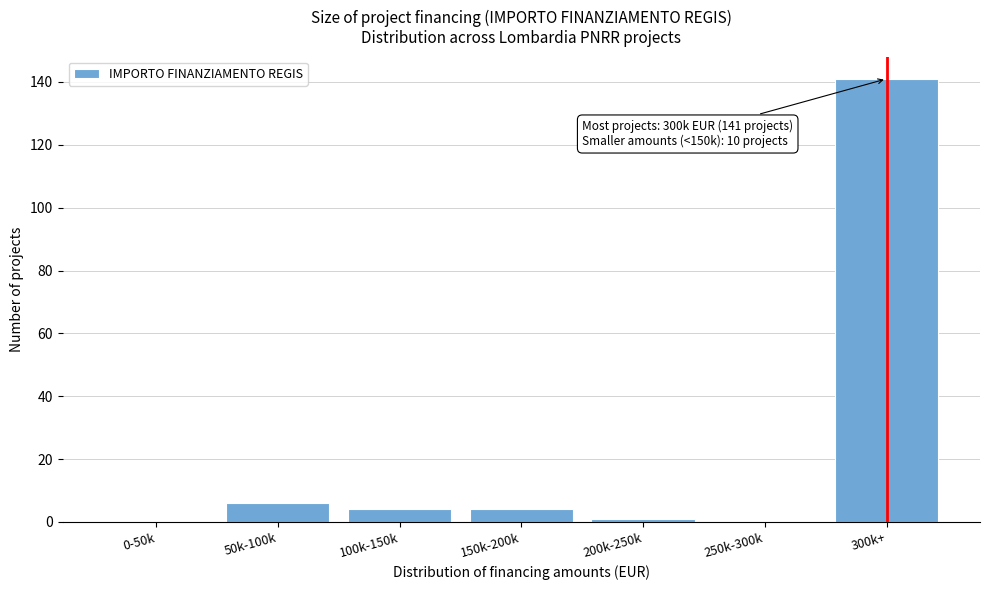

Reading left to right, what are all the values shown in this chart?

0-50k=0	50k-100k=6	100k-150k=4	150k-200k=4	200k-250k=1	250k-300k=0	300k+=141